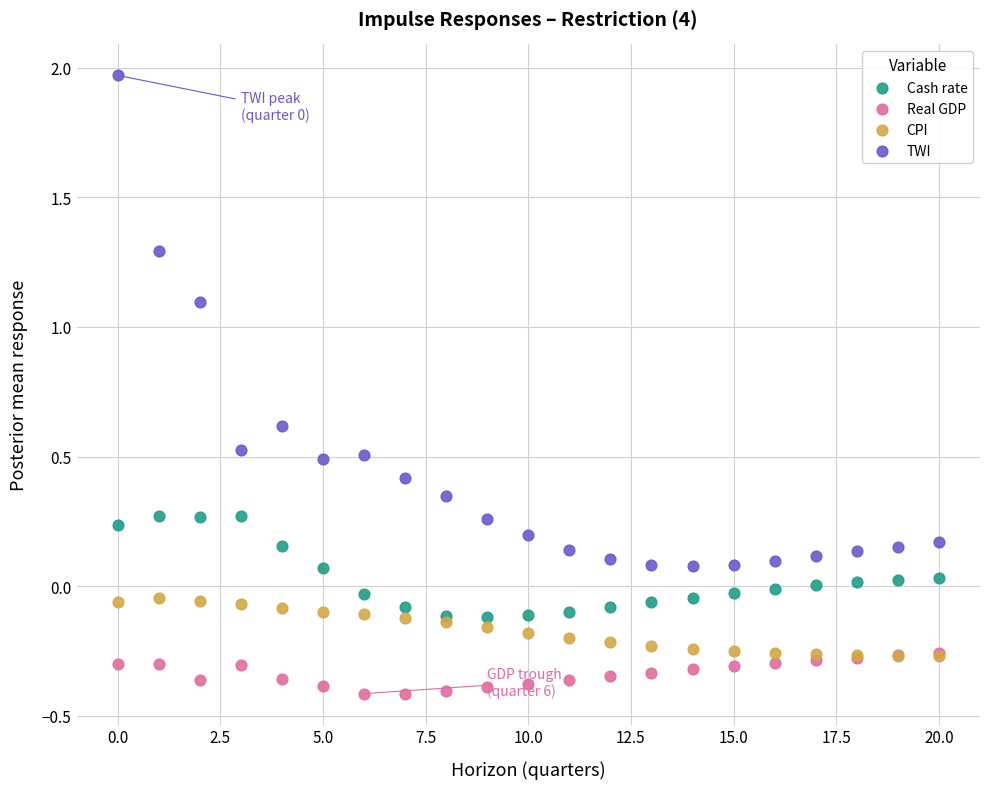

Which series contains the highest Y value?

TWI